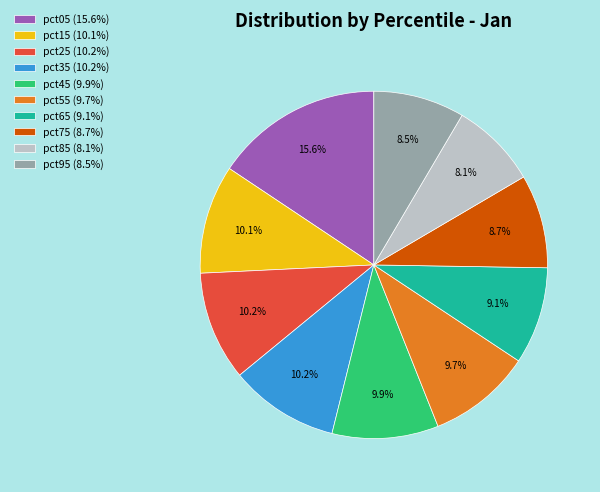

Between pct55 (9.7%) and pct05 (15.6%), which is larger?

pct05 (15.6%)